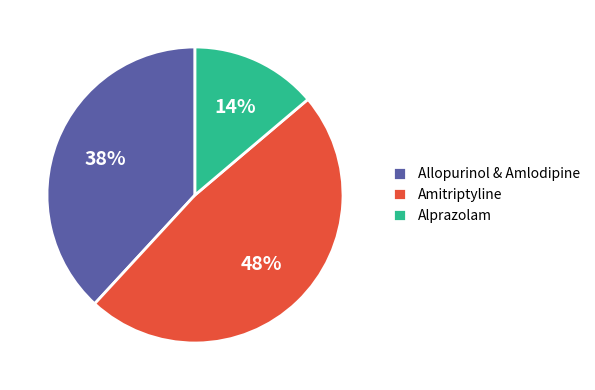

Is the sum of Amitriptyline and Allopurinol & Amlodipine greater than half?

Yes